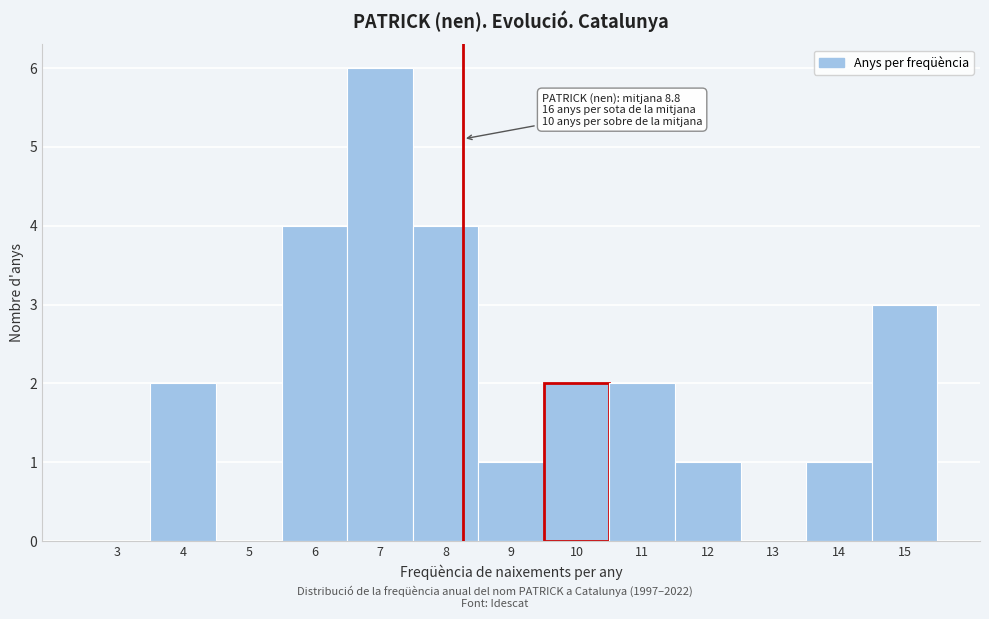

Reading left to right, transcribe all the data shown in this chart.

3=0	4=2	5=0	6=4	7=6	8=4	9=1	10=2	11=2	12=1	13=0	14=1	15=3